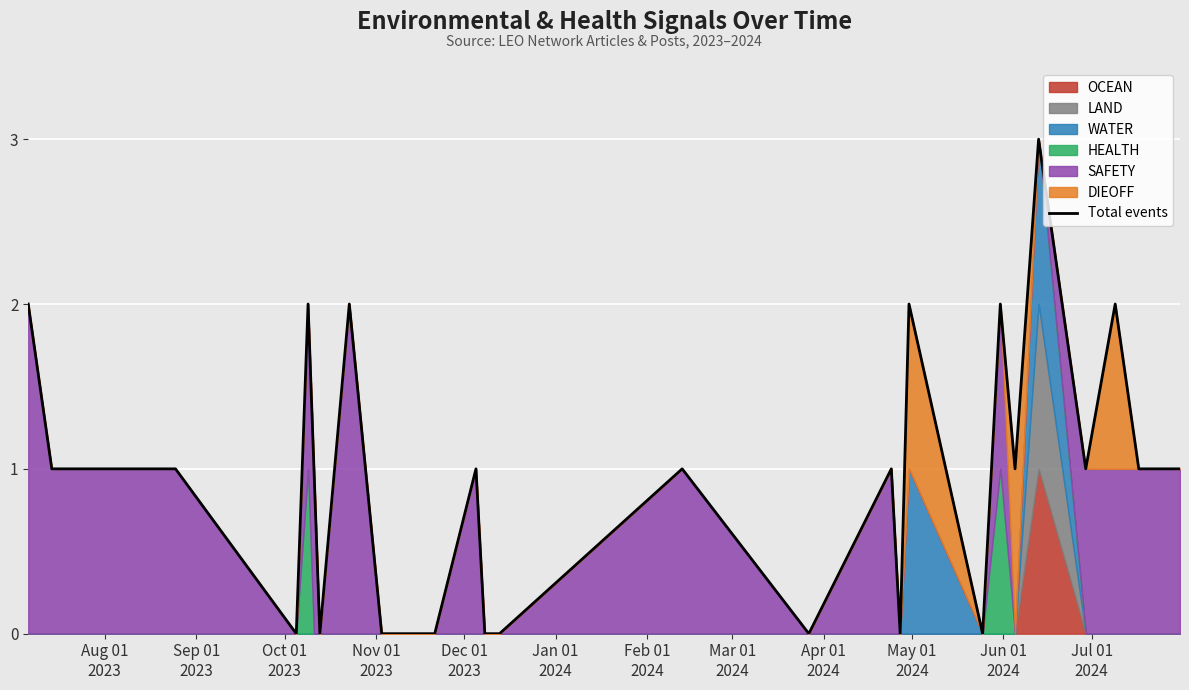

What is the change in value from Jun 01
2024 to 16?

+1